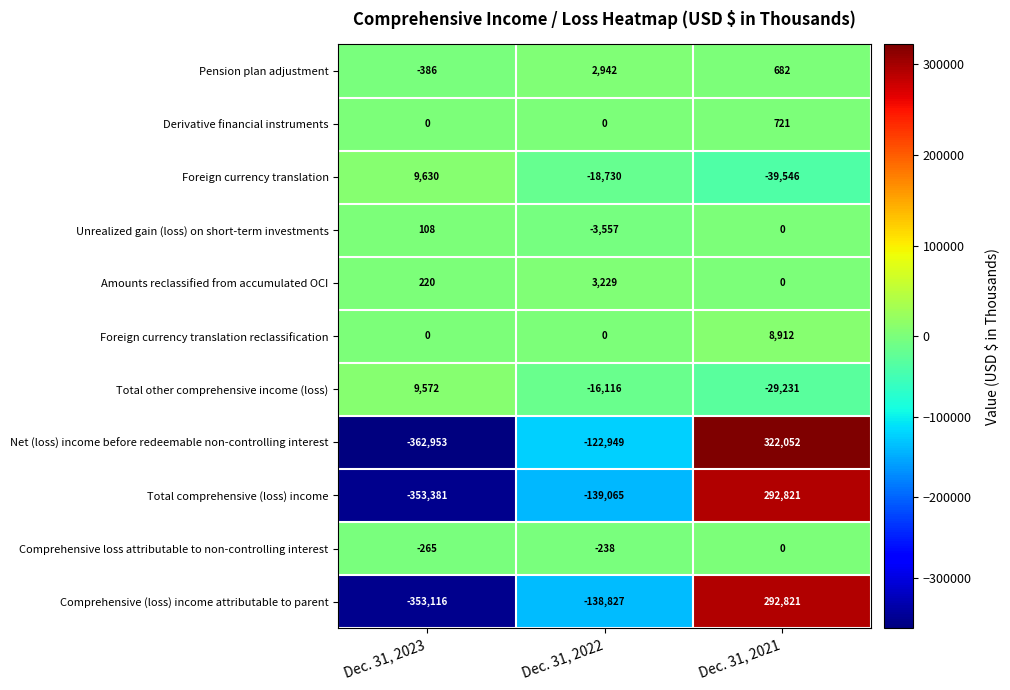

What is the difference between the Foreign currency translation values at Dec. 31, 2021 and Dec. 31, 2022?

20816